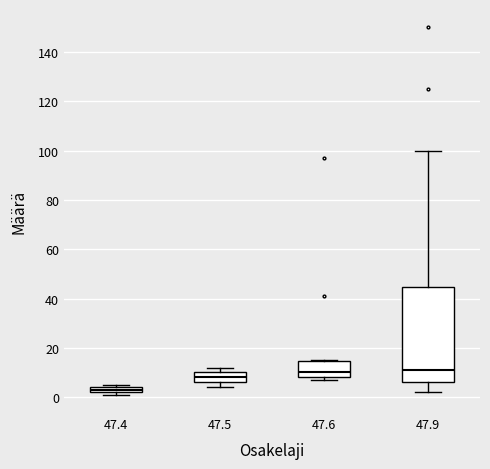

Where does the median line of the box at x = 47.6 sit on the y-axis? The values are not printed on the chart, so give them approximately, as read against the axis.

10